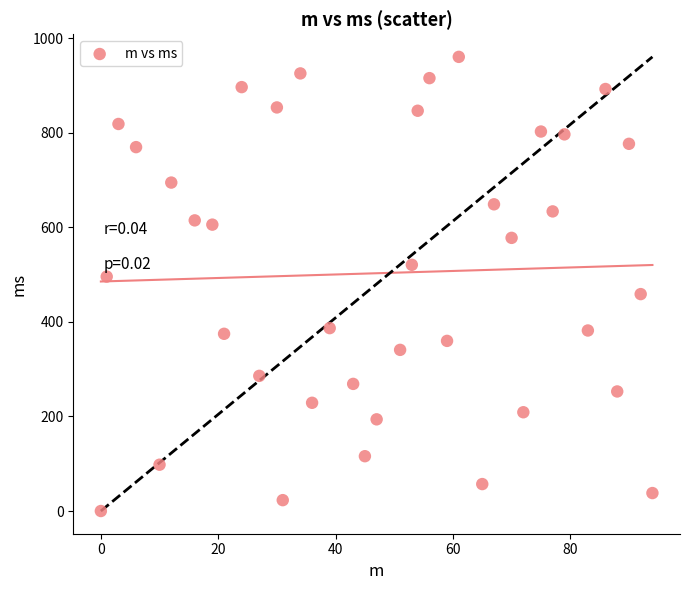

What is the range of Y values (max minus min)?

961